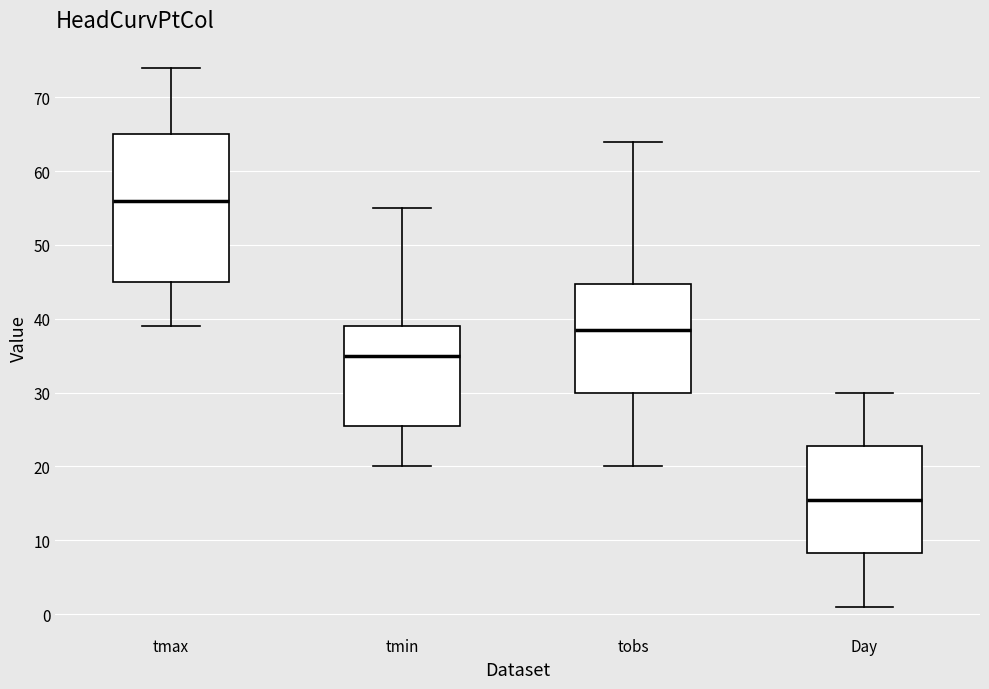

Which box is the tallest, from its lower edge to its upper edge?

tmax